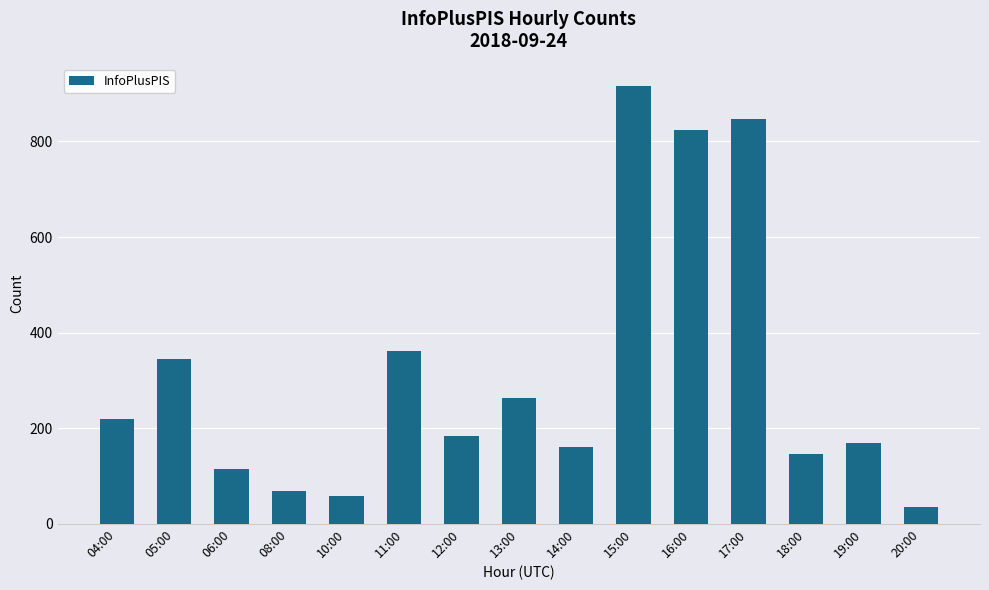

What is the sum of the values at 04:00 and 06:00?

332